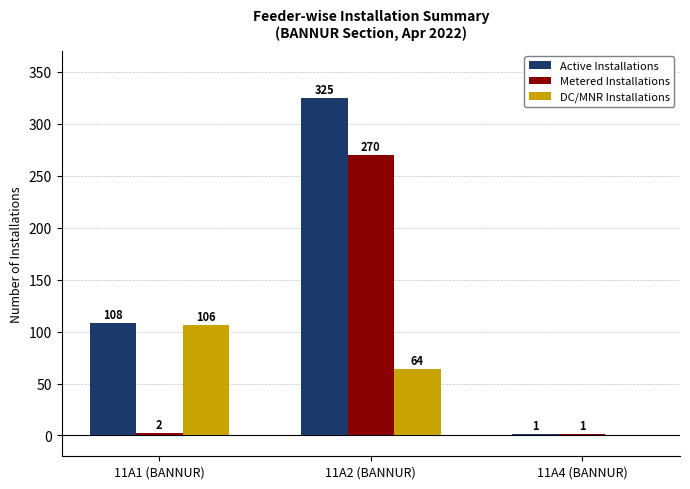

Which series has the largest total across all categories?

Active Installations